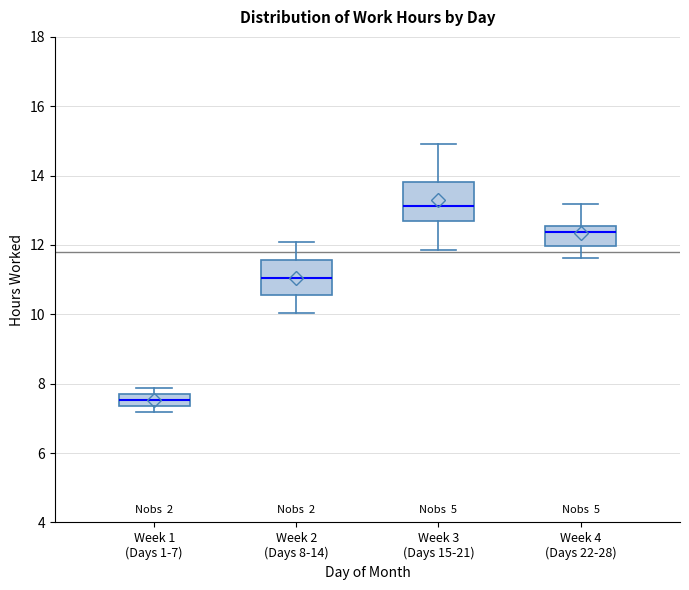

Reading left to right, transcribe this box plot: for each box, give where its median line is, the range the box spans, and where its two whiskers end, as read against the y-axis. The values are not printed on the chart, so give them approximately, as read against the axis.

Week 1 (Days 1-7): median 7.6, box 7.4 to 7.8, whiskers 7.2 to 7.8 (above the box's upper edge)
Week 2 (Days 8-14): median 11.0, box 10.6 to 11.6, whiskers 10.0 to 12.0
Week 3 (Days 15-21): median 13.2, box 12.8 to 13.8, whiskers 11.8 to 15.0
Week 4 (Days 22-28): median 12.4, box 12.0 to 12.6, whiskers 11.6 to 13.2